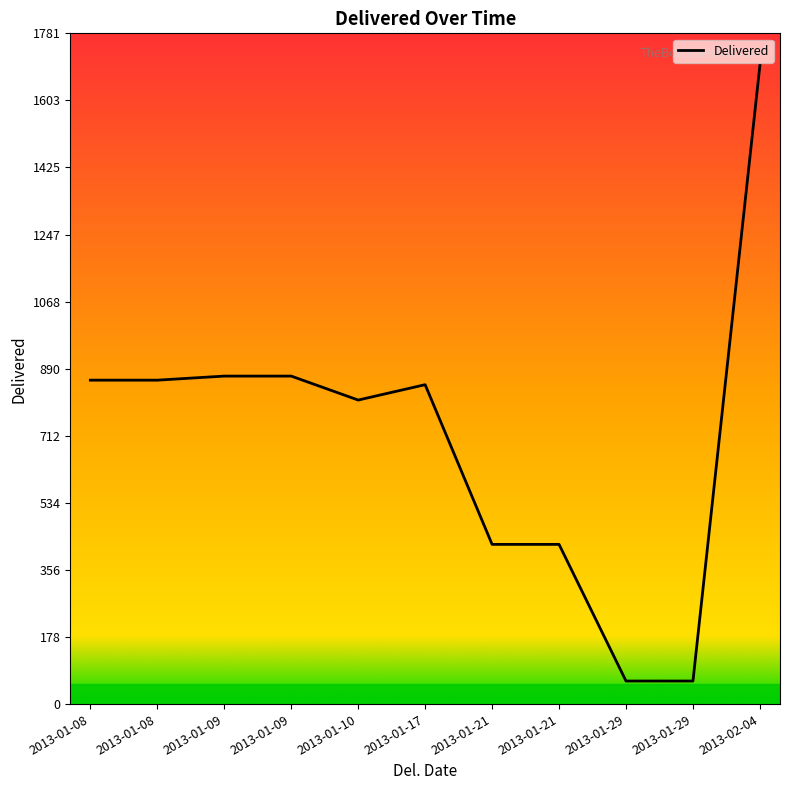

Reading left to right, transcribe all the data shown in this chart.

860.0	860.0	870.8	870.8	807.2	848.0	424.0	424.0	61.2	61.2	1696.0